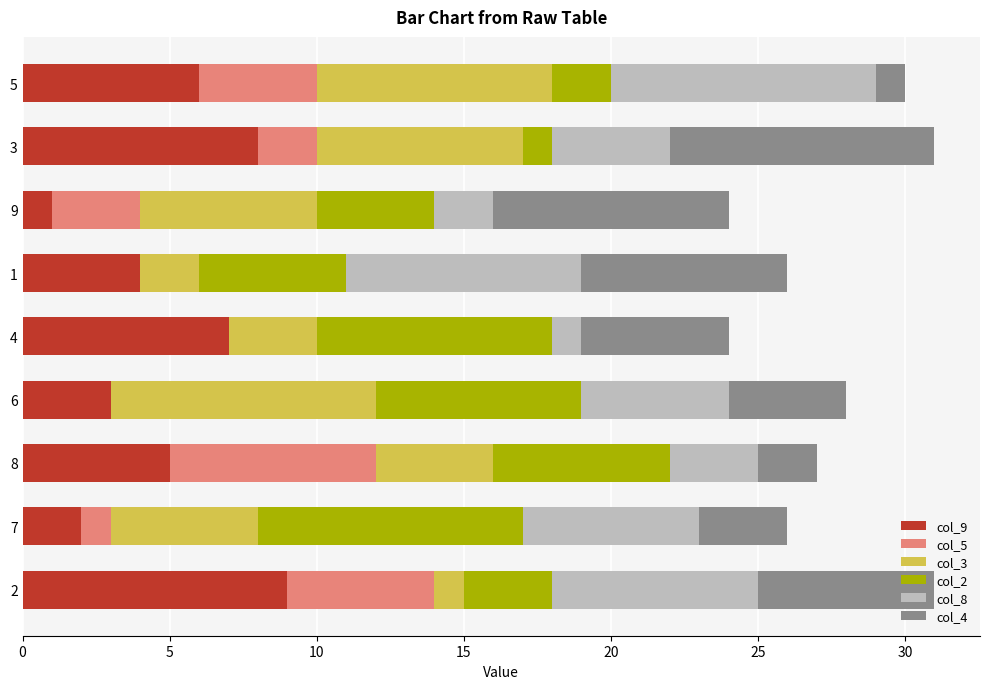

The col_9 series shows 9 at 2. True or false?

True